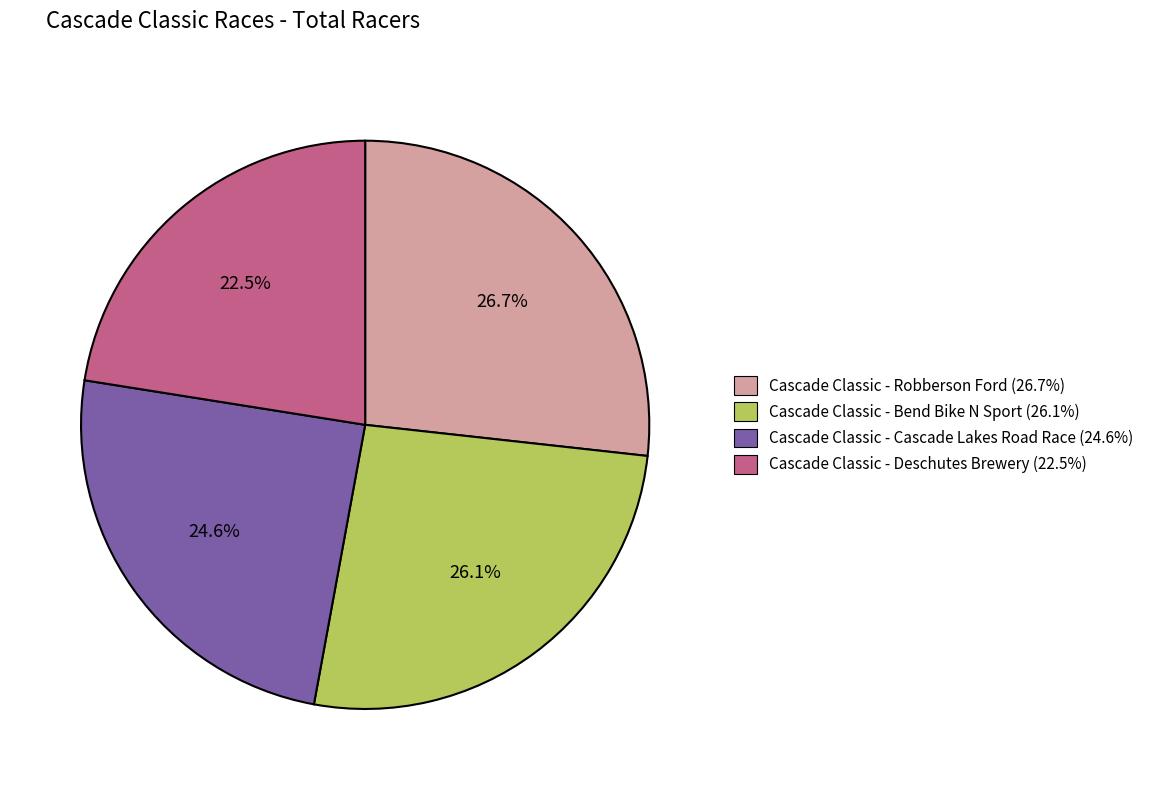

The Cascade Classic - Deschutes Brewery slice represents 11% of the pie. True or false?

False